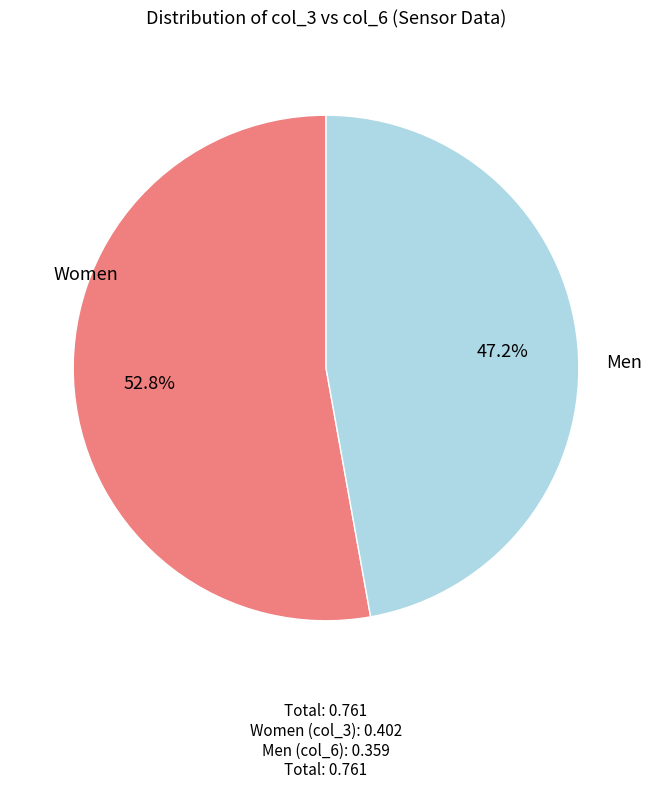

How many segments does this pie chart have?

2